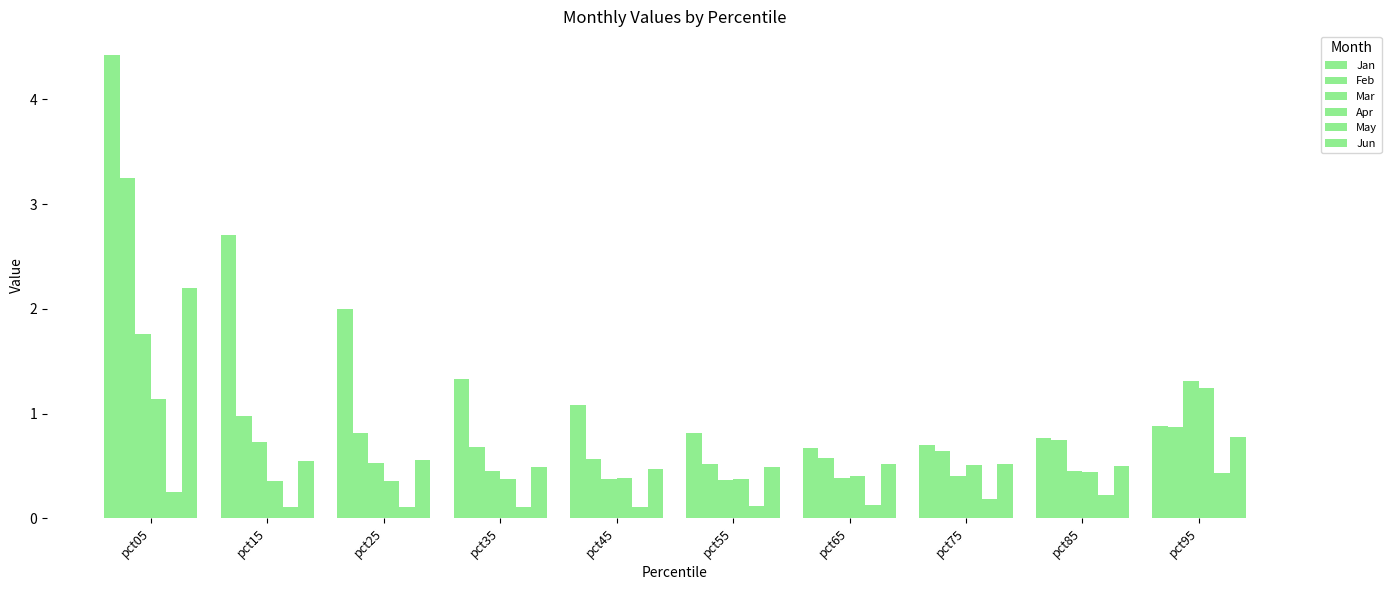

At how many categories does at least one series exceed 3?

1